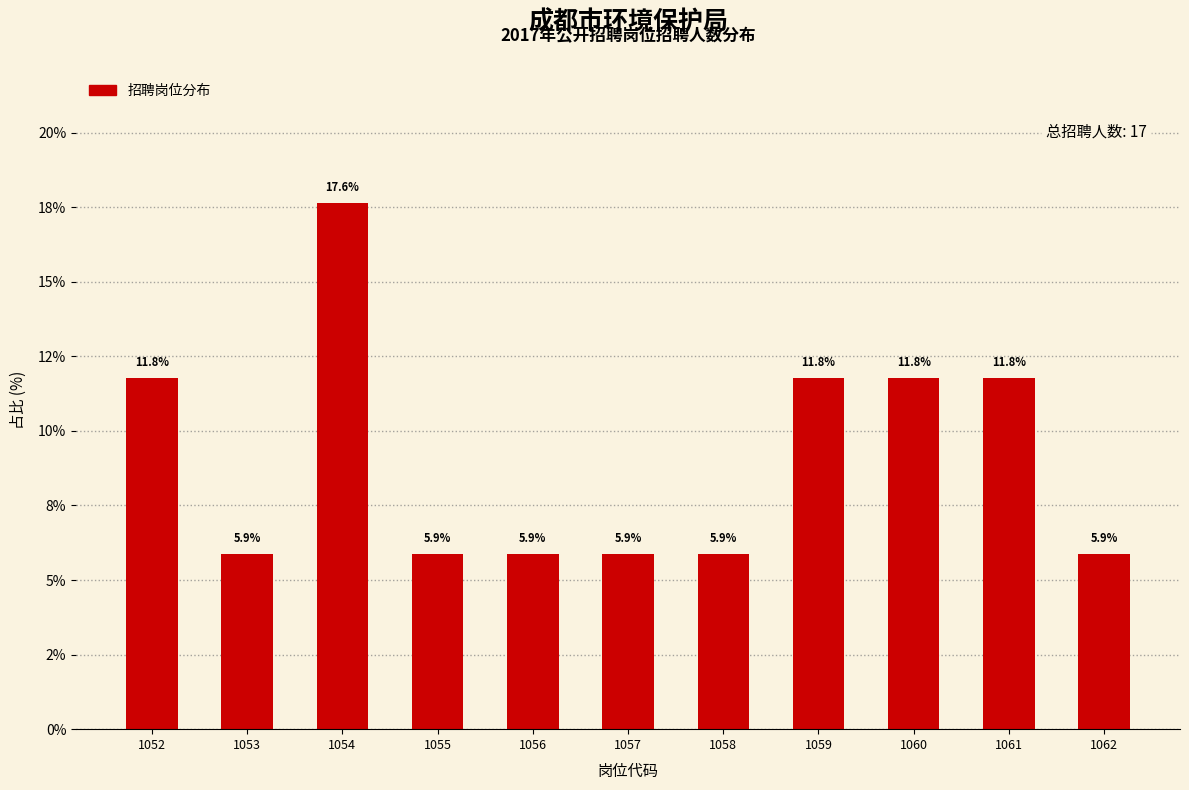

Are the bars horizontal?

No